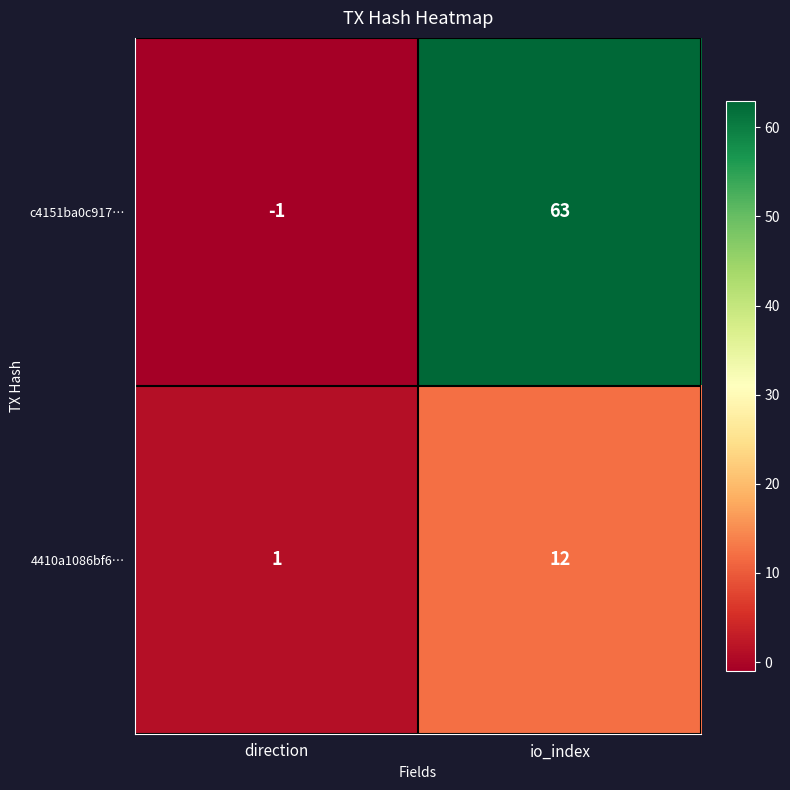

List the series in order of their peak value, highest first.

c4151ba0c917…, 4410a1086bf6…